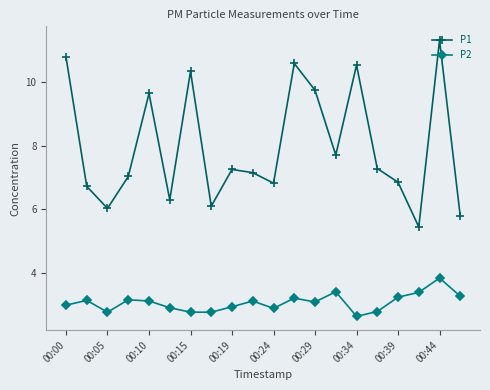

True or false: P2 has more than 2 interior local peaks.

True